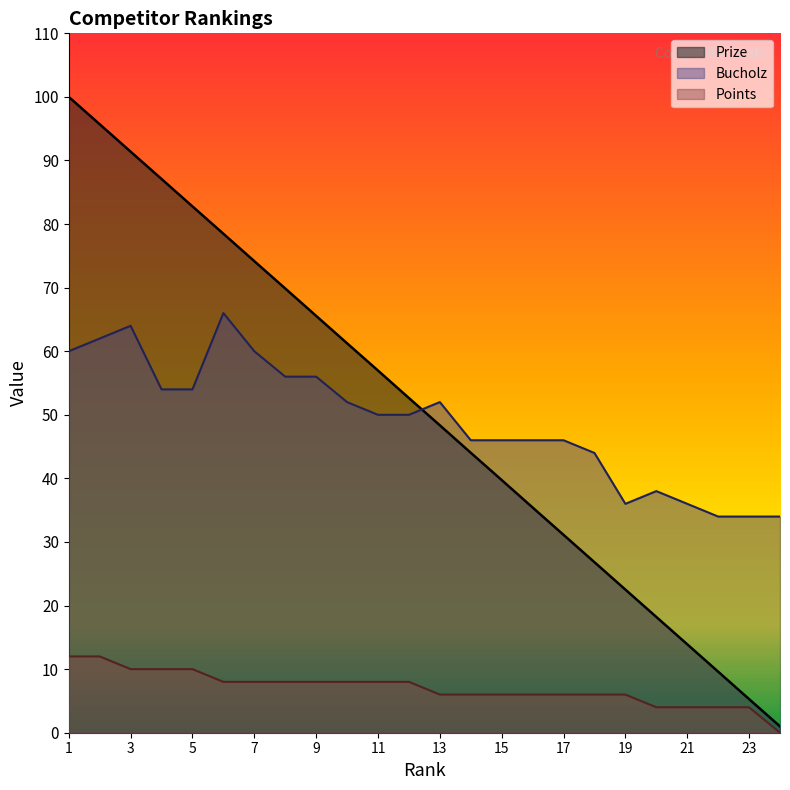

Reading left to right, list all the values displayed in this chart.

Prize: 1=100.0	2=95.7	3=91.4	4=87.1	5=82.8	6=78.5	7=74.2	8=69.9	9=65.6	10=61.2	11=57.0	12=52.6	13=48.4	14=44.0	15=39.7	16=35.4	17=31.1	18=26.8	19=22.5	20=18.2	21=13.9	22=9.6	23=5.3	24=1.0
Bucholz: 1=60.0	2=62.0	3=64.0	4=54.0	5=54.0	6=66.0	7=60.0	8=56.0	9=56.0	10=52.0	11=50.0	12=50.0	13=52.0	14=46.0	15=46.0	16=46.0	17=46.0	18=44.0	19=36.0	20=38.0	21=36.0	22=34.0	23=34.0	24=34.0
Points: 1=12.0	2=12.0	3=10.0	4=10.0	5=10.0	6=8.0	7=8.0	8=8.0	9=8.0	10=8.0	11=8.0	12=8.0	13=6.0	14=6.0	15=6.0	16=6.0	17=6.0	18=6.0	19=6.0	20=4.0	21=4.0	22=4.0	23=4.0	24=0.0